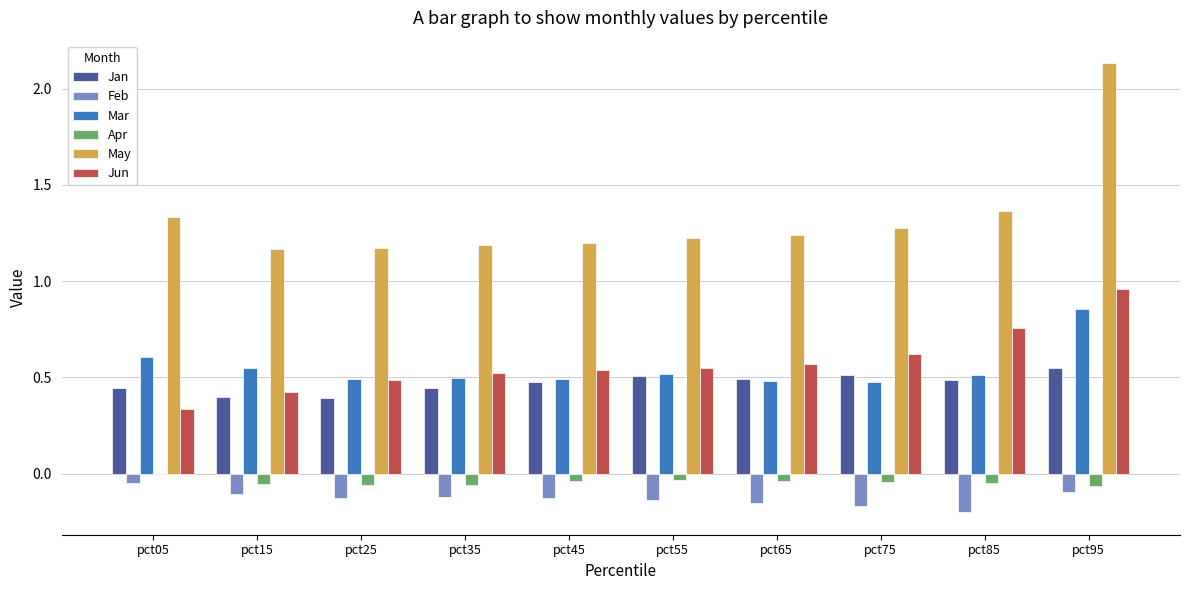

Between pct45 and pct85, which series saw the biggest shift?

Jun